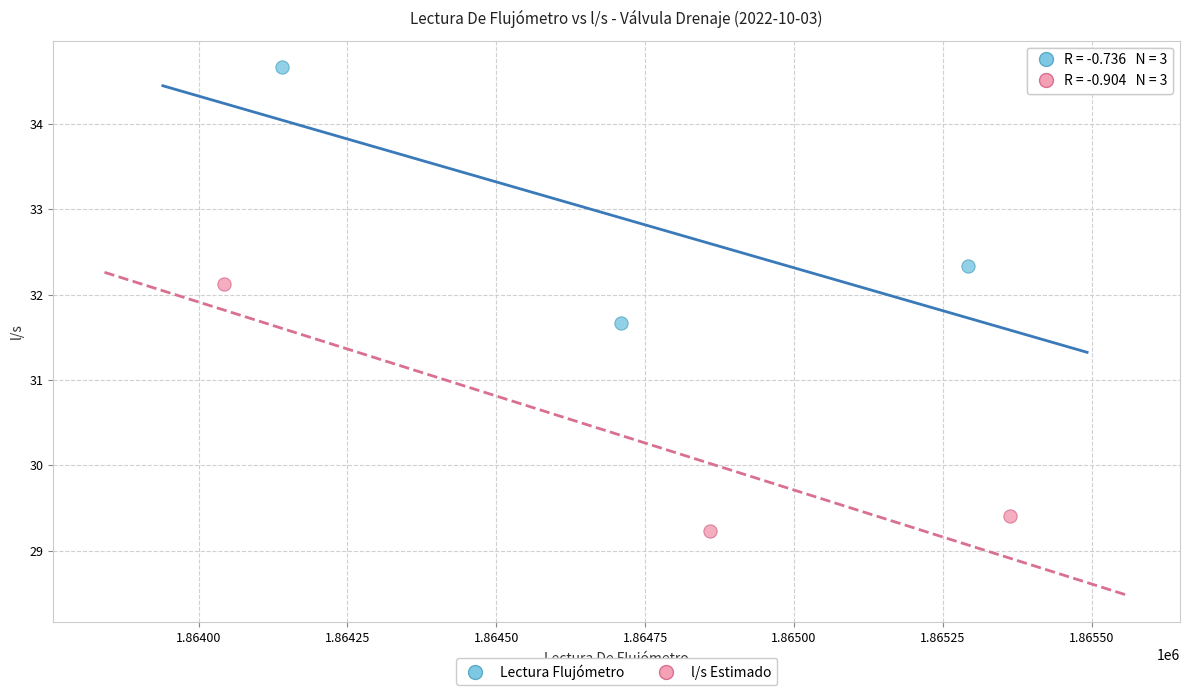

Which series contains the highest Y value?

Lectura Flujómetro